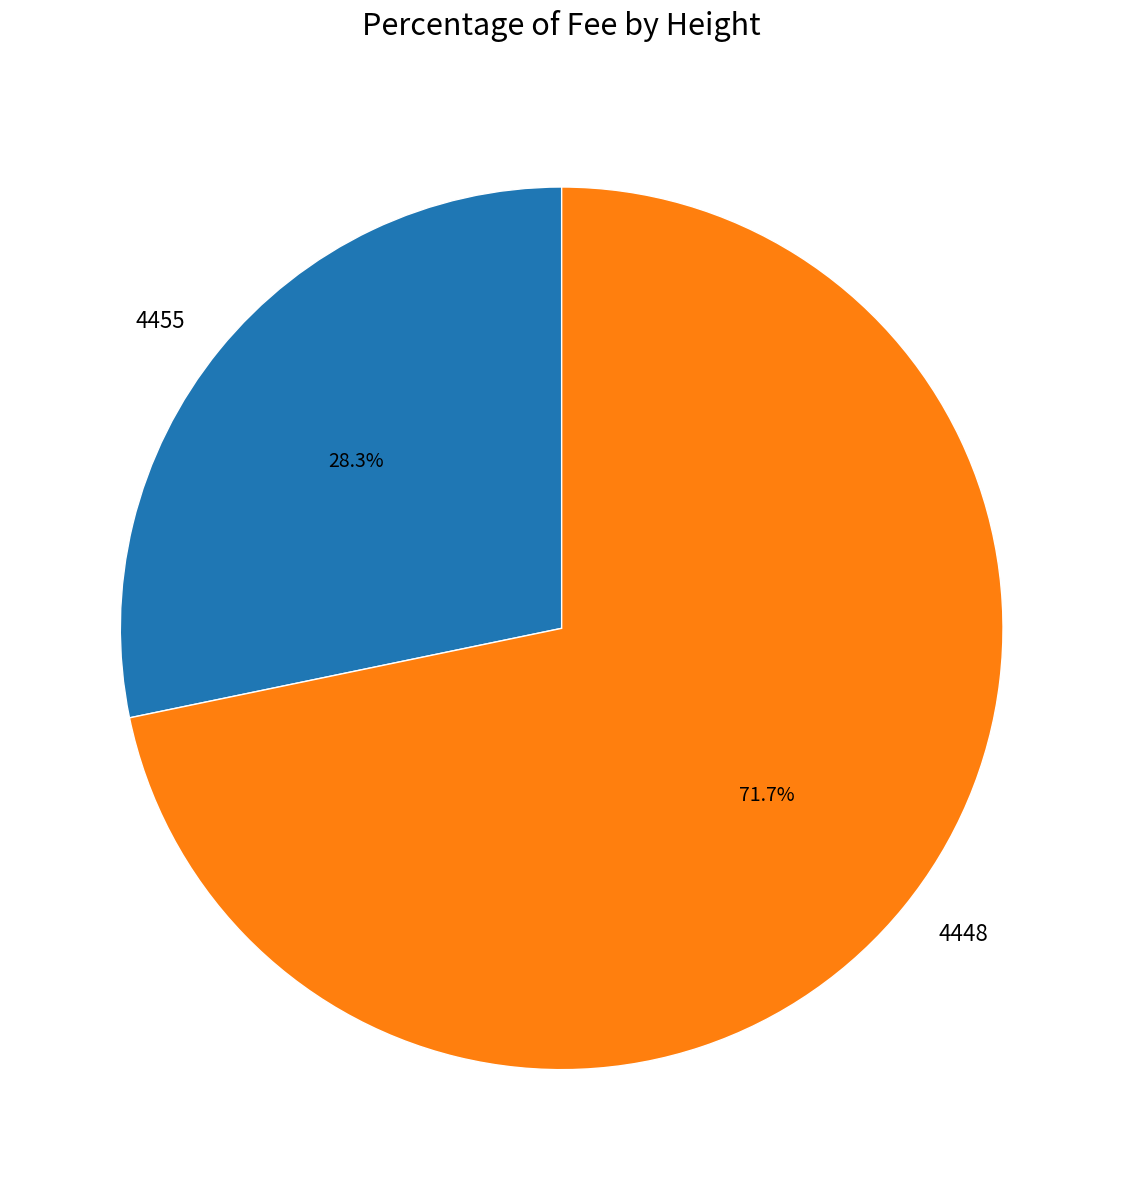

To the nearest percent, what is the average slice percentage?

50%